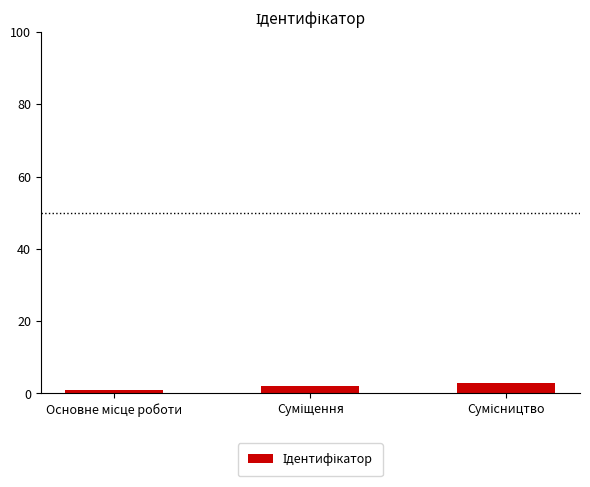

What is the greatest value displayed?

3